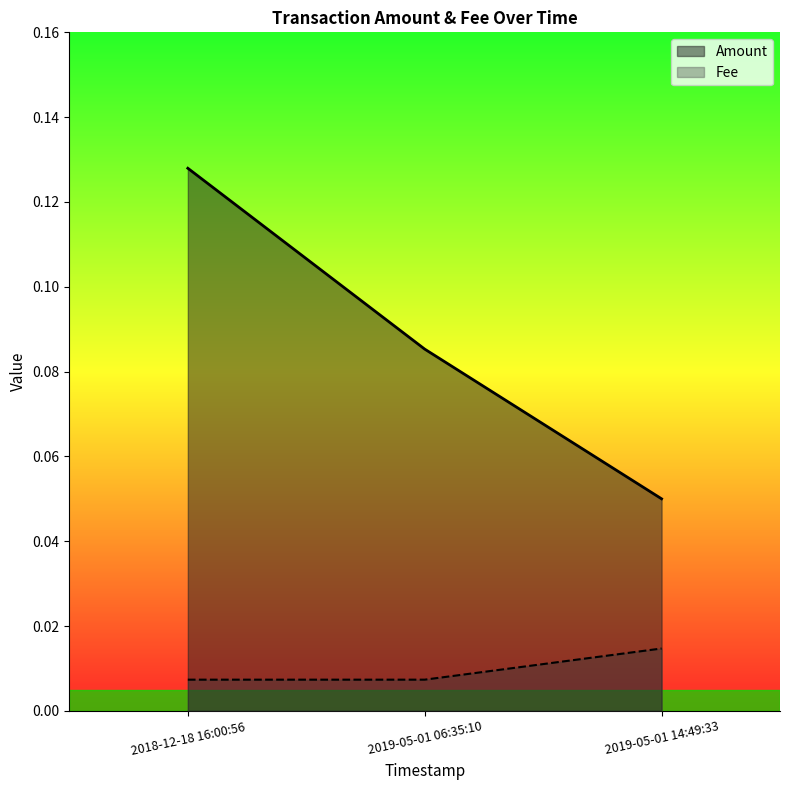

Reading right to left, transcribe all the data shown in this chart.

Amount: 0.1	0.1	0.1
Fee: 0.0	0.0	0.0